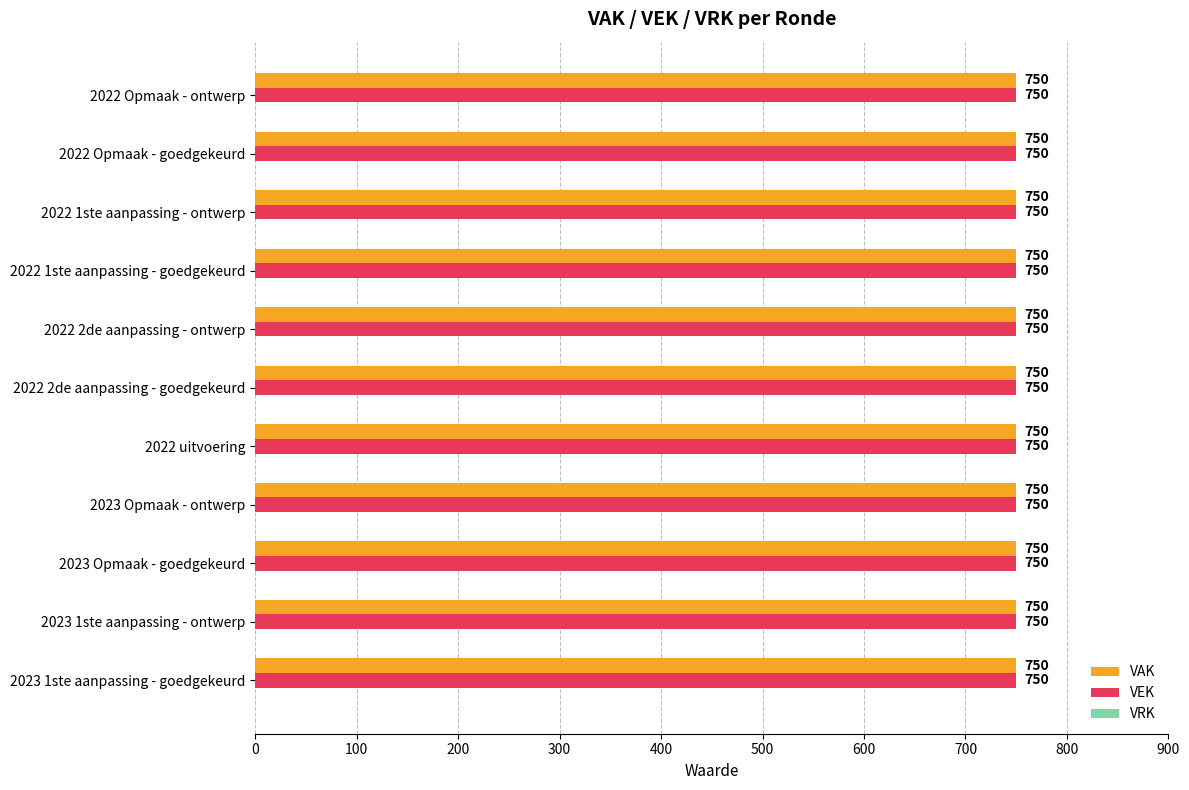

List the labels in order of VAK value, largest first.

2023 1ste aanpassing - goedgekeurd, 2023 1ste aanpassing - ontwerp, 2023 Opmaak - goedgekeurd, 2023 Opmaak - ontwerp, 2022 uitvoering, 2022 2de aanpassing - goedgekeurd, 2022 2de aanpassing - ontwerp, 2022 1ste aanpassing - goedgekeurd, 2022 1ste aanpassing - ontwerp, 2022 Opmaak - goedgekeurd, 2022 Opmaak - ontwerp